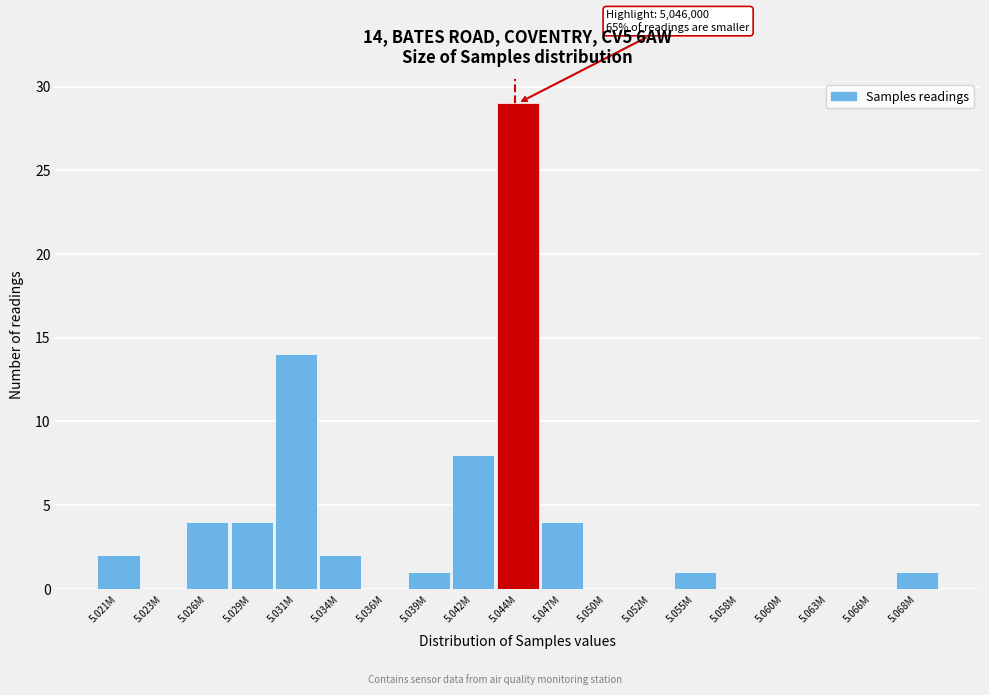

Reading left to right, what are all the values shown in this chart?

5.021M=2	5.023M=0	5.026M=4	5.029M=4	5.031M=14	5.034M=2	5.036M=0	5.039M=1	5.042M=8	5.044M=29	5.047M=4	5.050M=0	5.052M=0	5.055M=1	5.058M=0	5.060M=0	5.063M=0	5.066M=0	5.068M=1